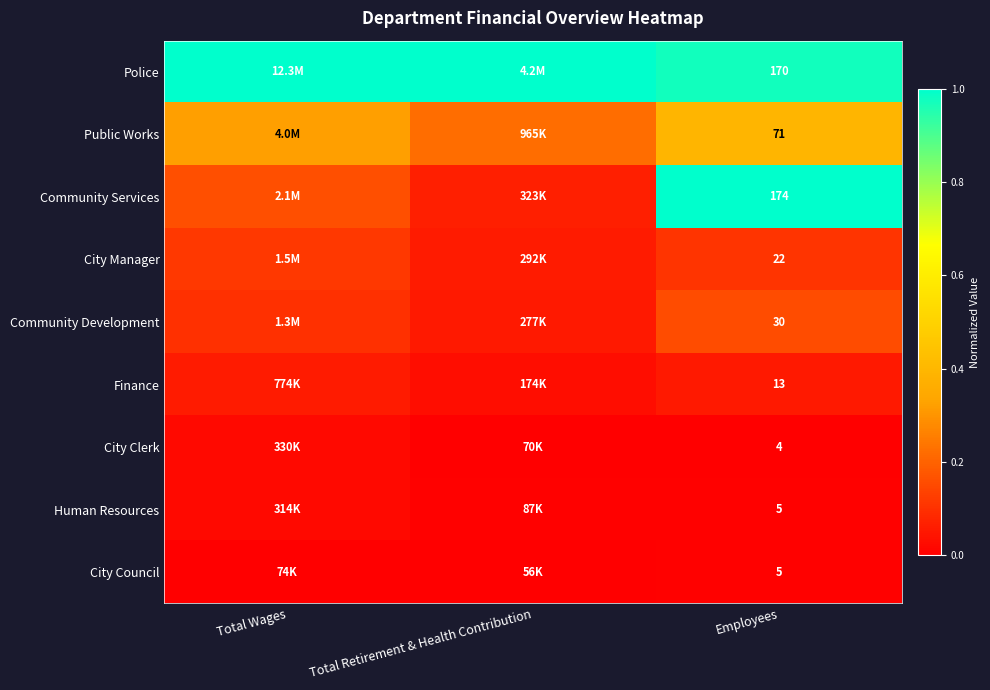

The City Clerk series shows 0.0 at Total Retirement & Health Contribution. True or false?

False